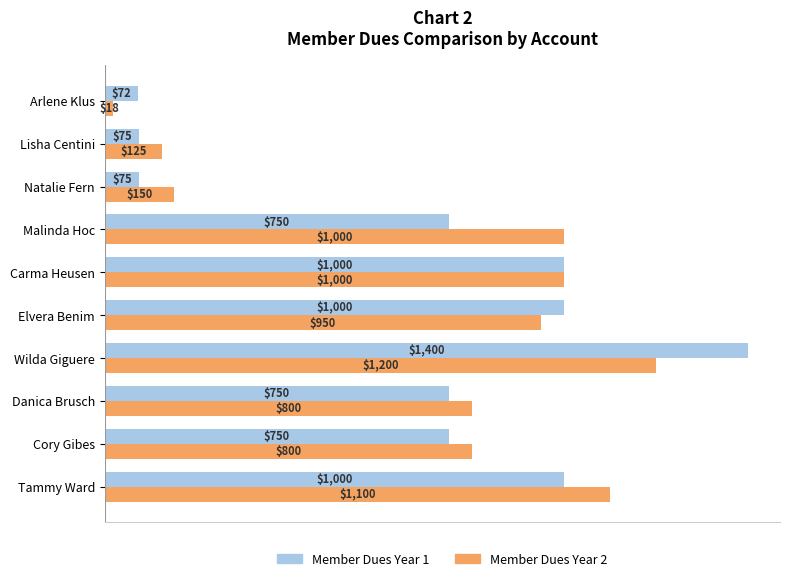

True or false: Member Dues Year 2 has a value of 1765 at Carma Heusen.

False